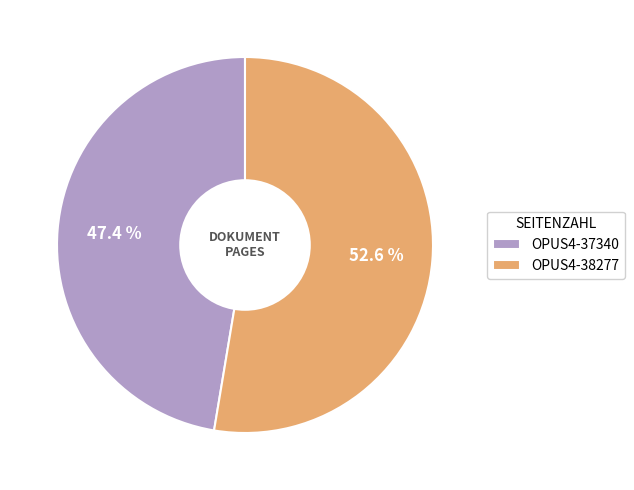

To the nearest percent, what is the difference between the largest and smallest slice percentages?

5%